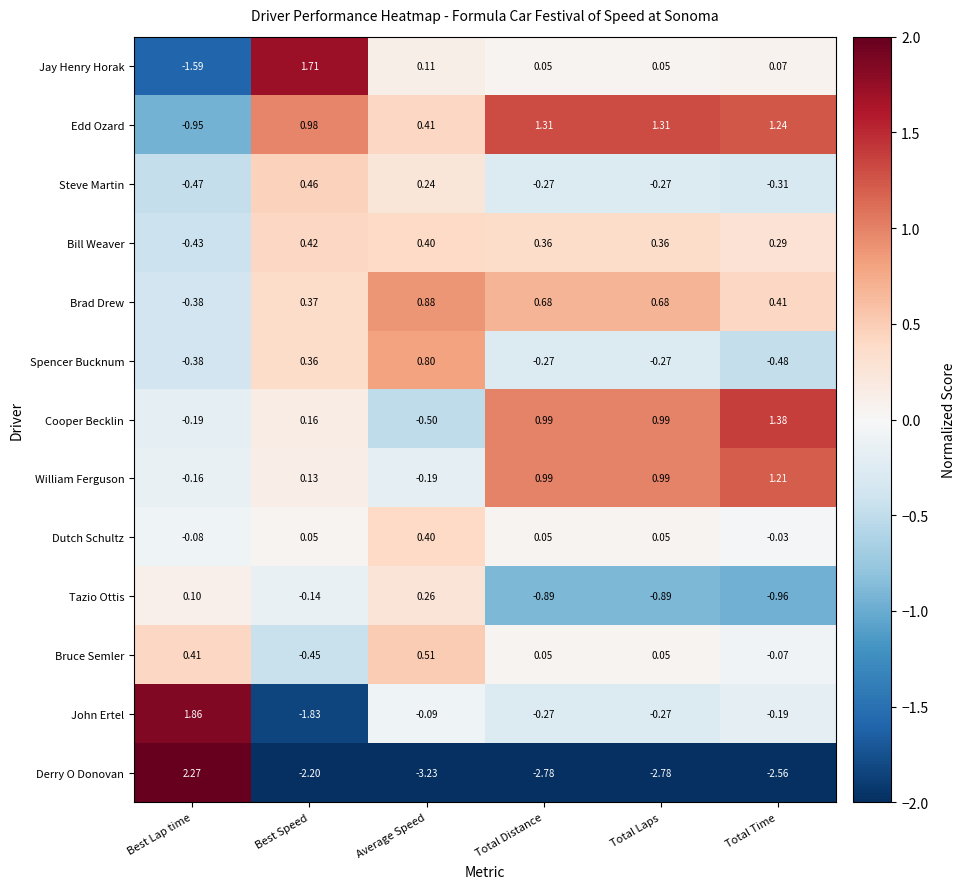

How many categories are shown in the chart?

6